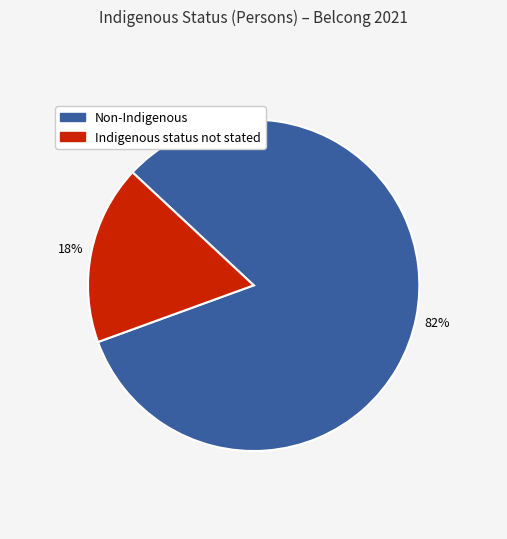

Combined, do Non-Indigenous and Indigenous status not stated account for over 50%?

Yes